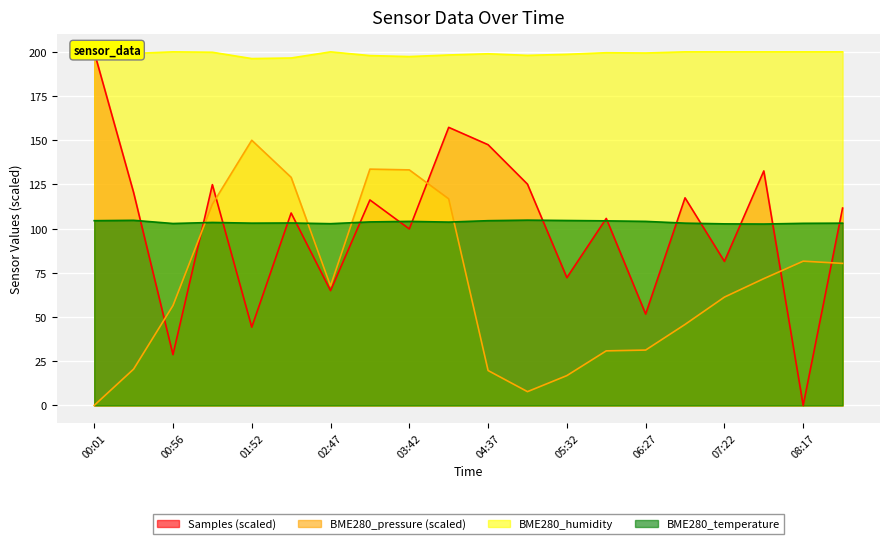

How many categories are shown in the chart?

20